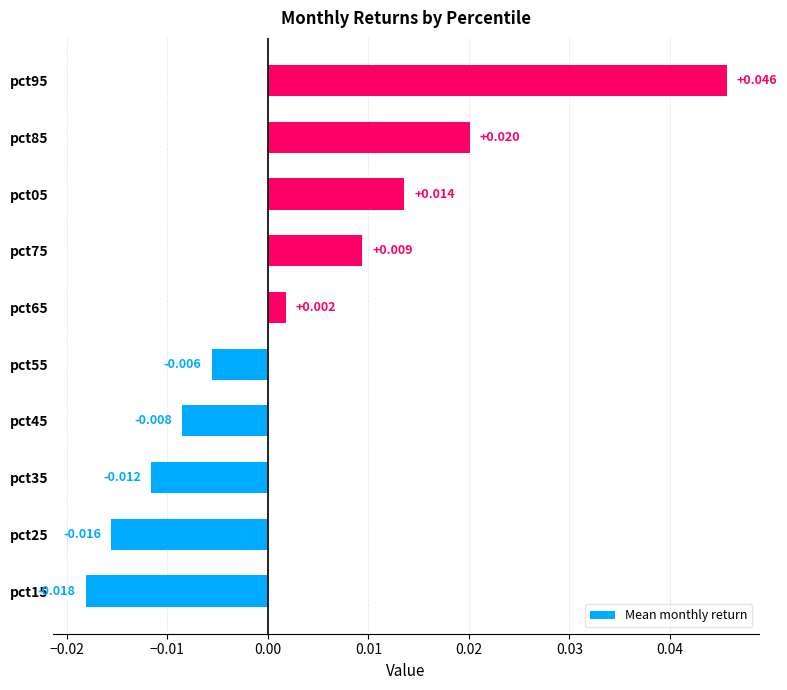

How many values exceed 0?

5